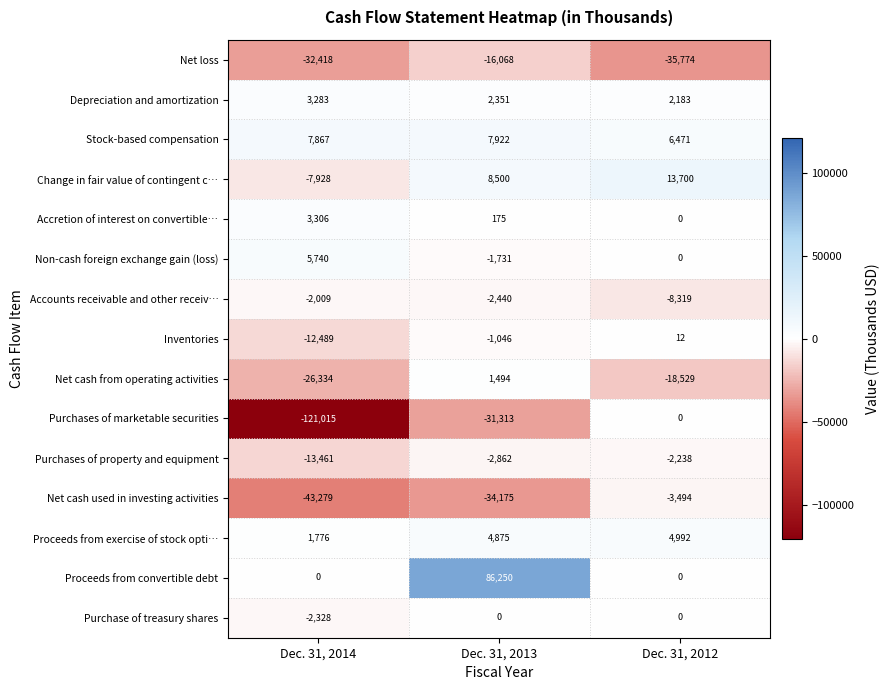

What is the average value of the Inventories series?

-4508